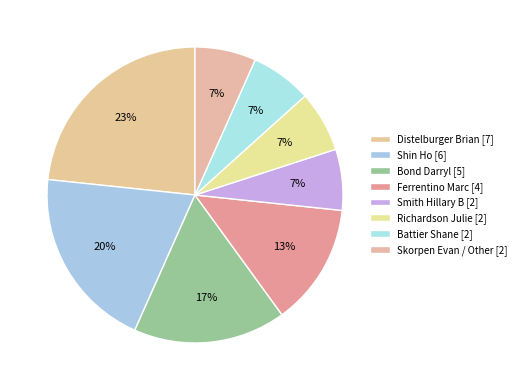

Is it true that Skorpen Evan / Other [2] is 7% of the pie?

True